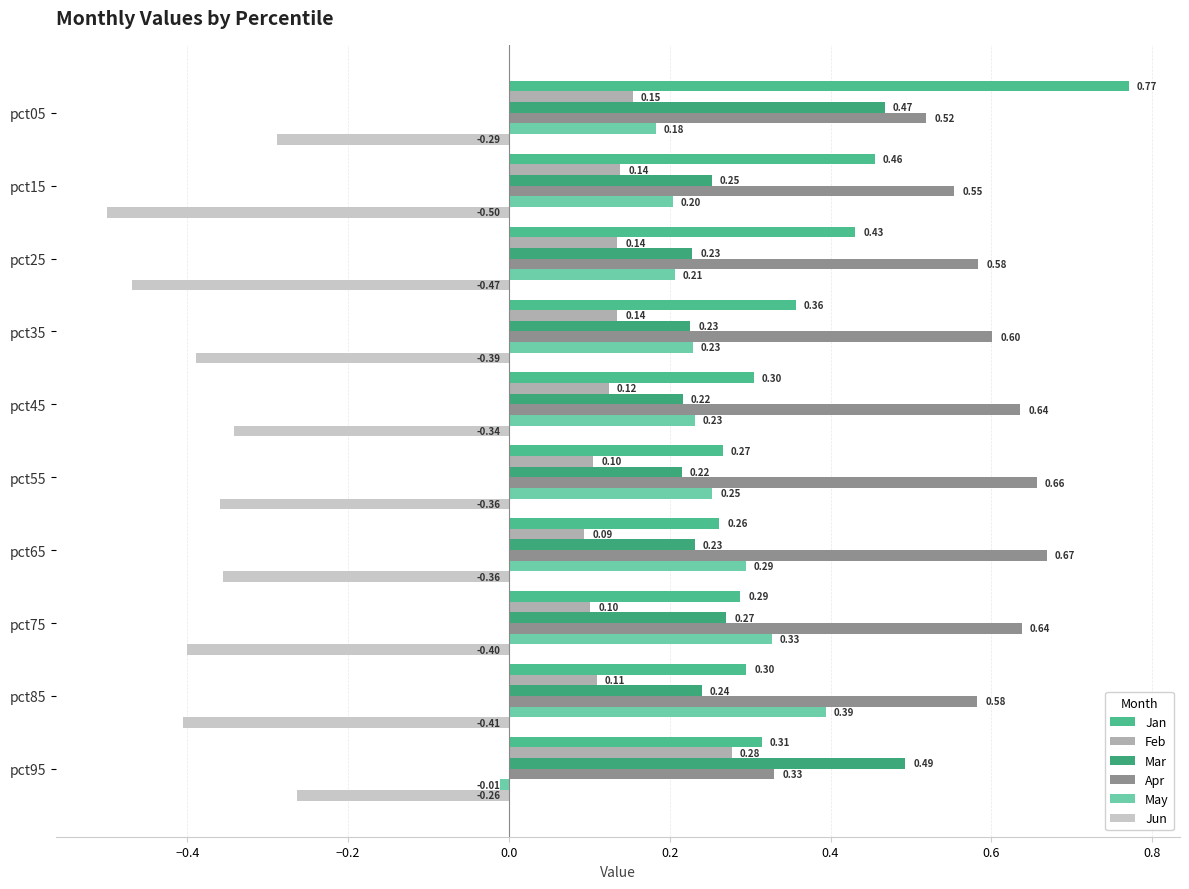

Which series has the widest spread of values?

Jan